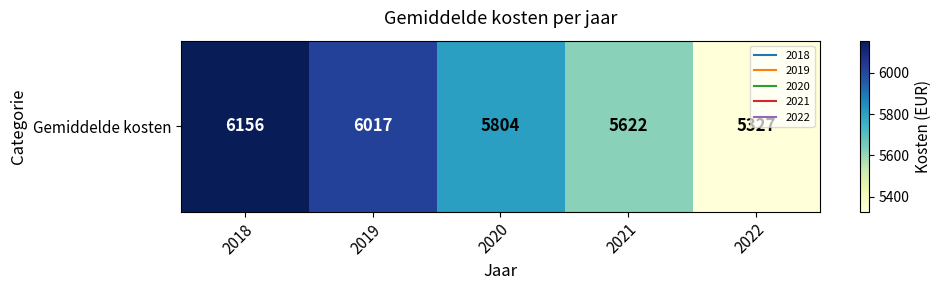

Reading left to right, what are all the values shown in this chart?

2018=6156	2019=6017	2020=5804	2021=5622	2022=5327